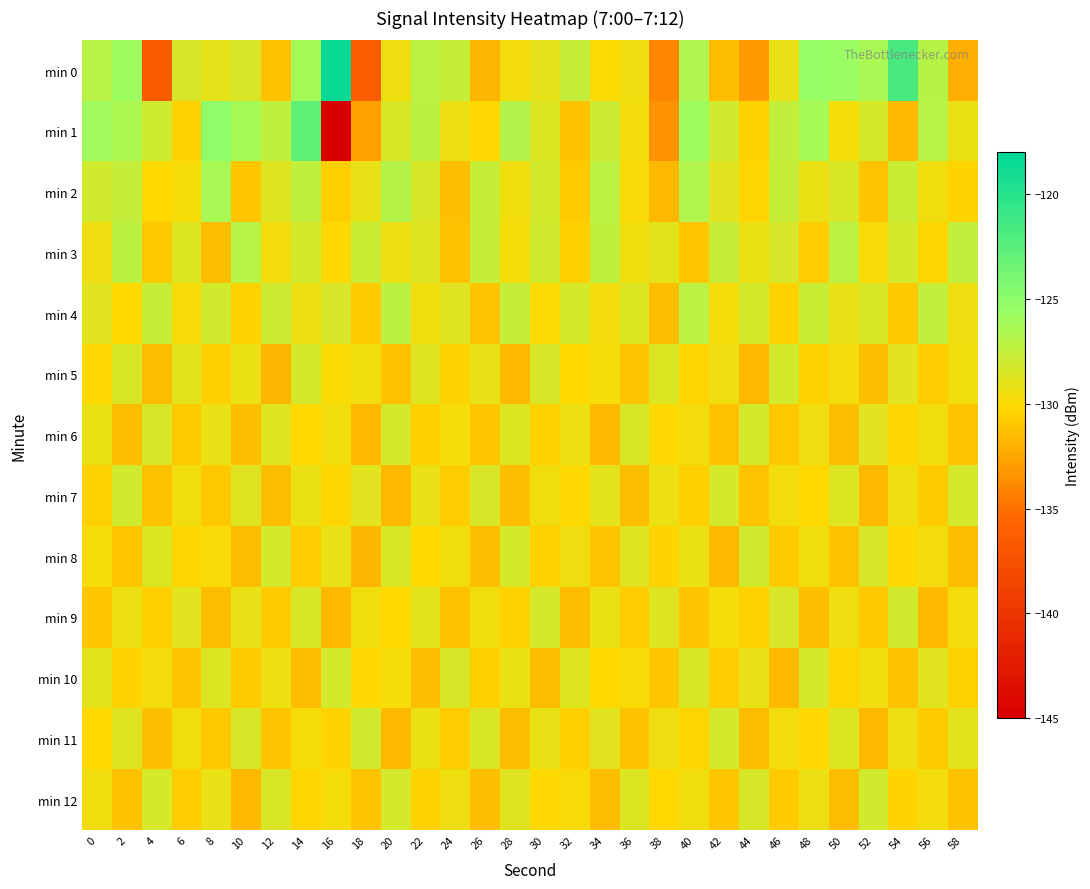

Which label corresponds to the smallest value in the chart?

16